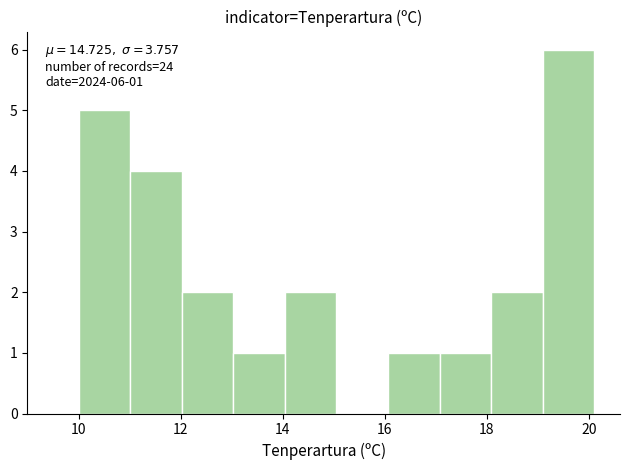

Over which range of the x-axis is the bar tallest?

19.0 to 20.2